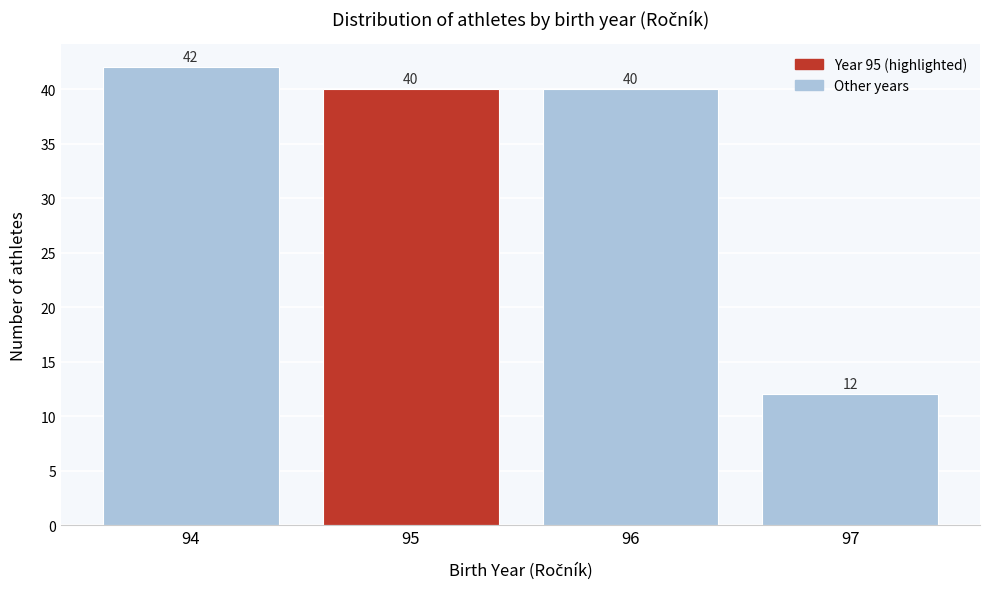

Reading left to right, extract all data points from this chart.

42	40	40	12